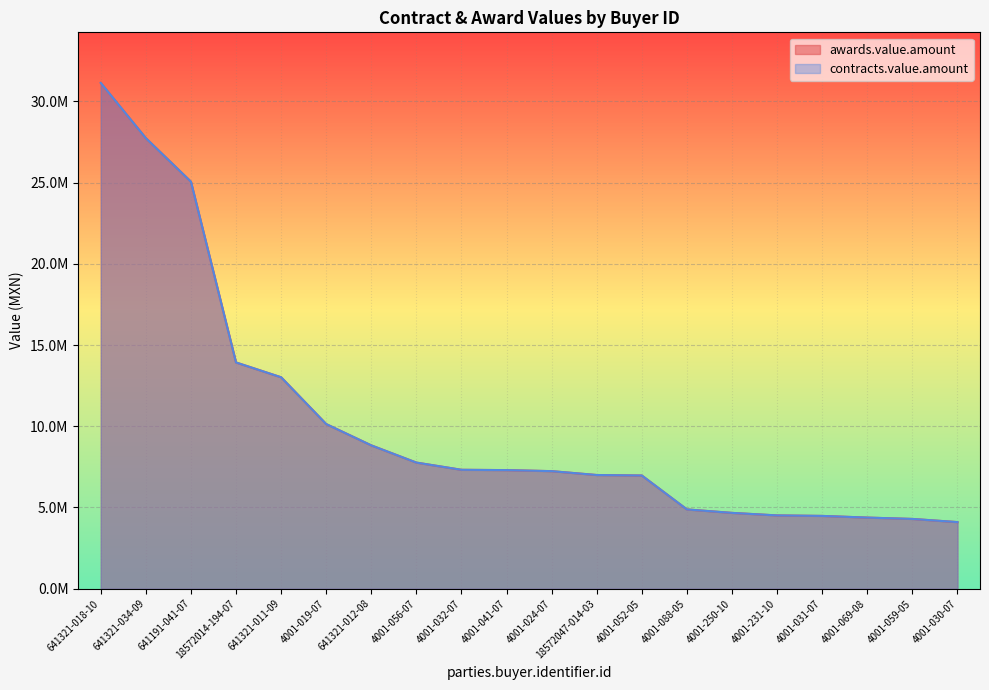

True or false: contracts.value.amount has more than 2 interior local peaks.

False